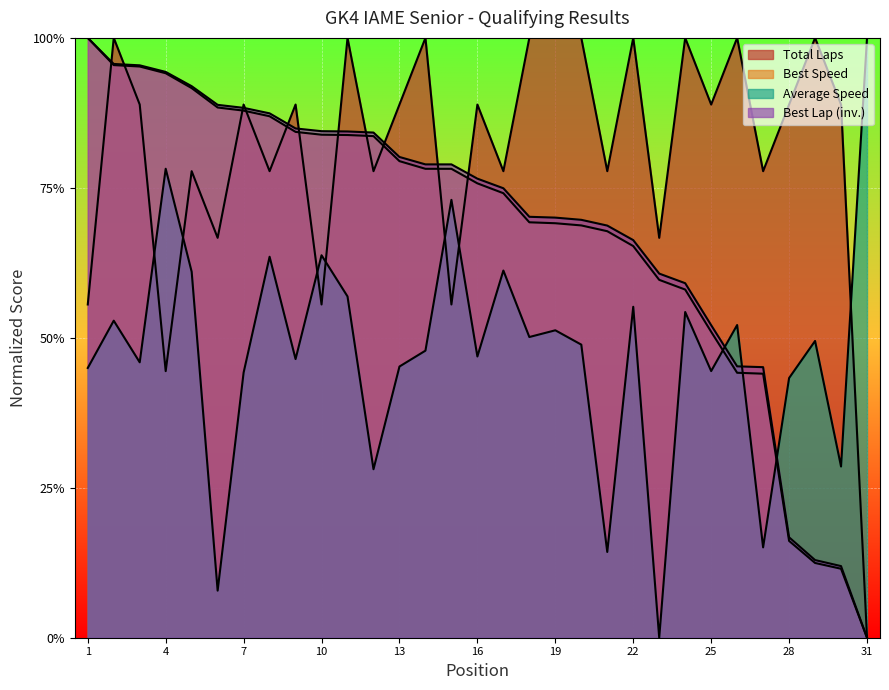

Reading left to right, what are all the values shown in this chart?

Total Laps: 55.6	100.0	88.9	44.4	77.8	66.7	88.9	77.8	88.9	55.6	100.0	77.8	88.9	100.0	55.6	88.9	77.8	100.0	100.0	100.0	77.8	100.0	66.7	100.0	88.9	100.0	77.8	88.9	100.0	88.9	0.0
Best Lap time: 100.0	95.7	95.4	94.3	91.9	88.8	88.3	87.4	84.9	84.4	84.4	84.2	80.1	78.9	78.9	76.5	74.9	70.2	70.0	69.7	68.7	66.3	60.7	59.1	52.1	45.2	45.1	16.7	12.9	11.9	0.0
Best Speed: 100.0	95.5	95.2	94.1	91.6	88.4	87.9	86.9	84.3	83.9	83.8	83.6	79.5	78.2	78.2	75.7	74.1	69.3	69.1	68.7	67.8	65.3	59.7	58.0	51.0	44.2	44.0	16.1	12.5	11.5	0.0
Average Speed: 45.0	52.9	45.9	78.2	61.0	7.9	44.2	63.5	46.5	63.8	56.9	28.1	45.2	47.9	73.0	46.9	61.2	50.1	51.3	48.9	14.3	55.2	0.0	54.3	44.5	52.1	15.1	43.3	49.5	28.5	100.0